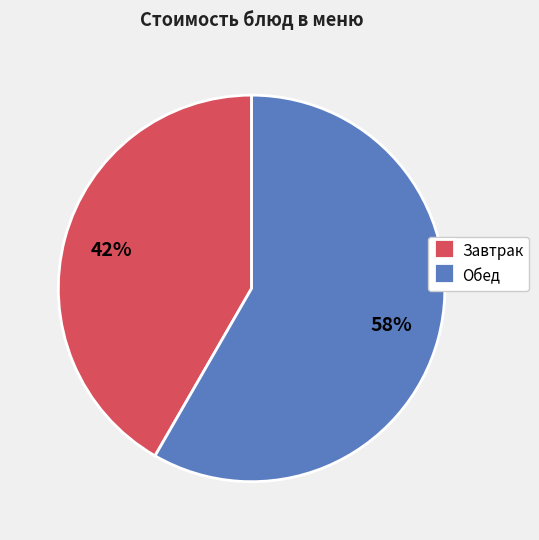

To the nearest percent, what portion does Завтрак represent?

42%